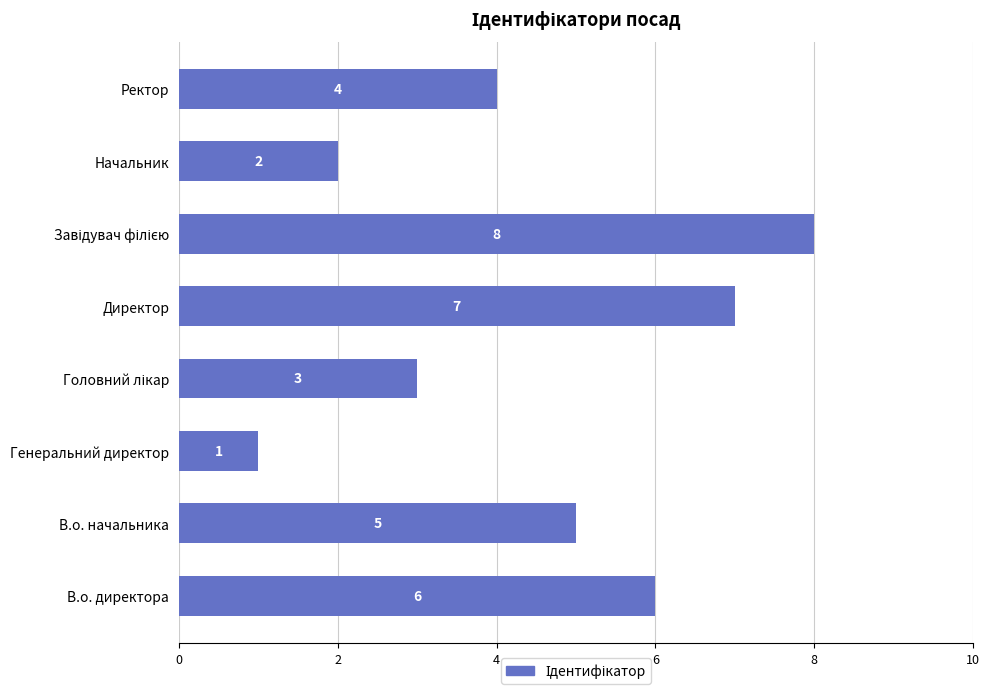

What is the maximum value shown in the chart?

8